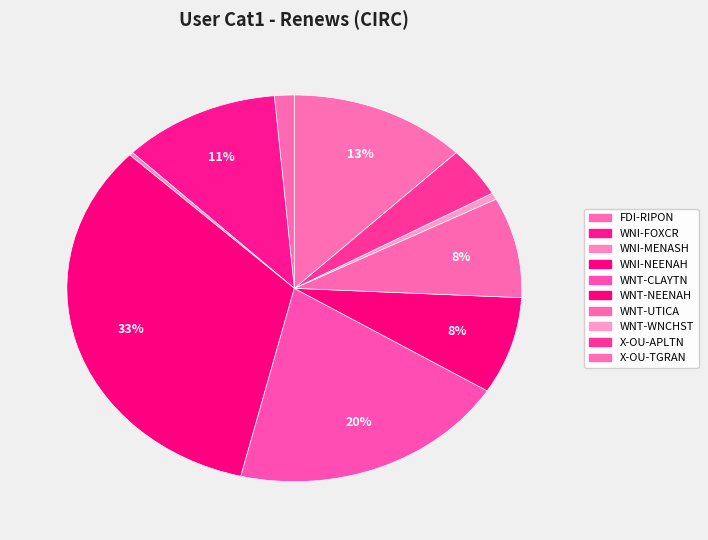

Which has a higher value, X-OU-APLTN or WNT-UTICA?

WNT-UTICA